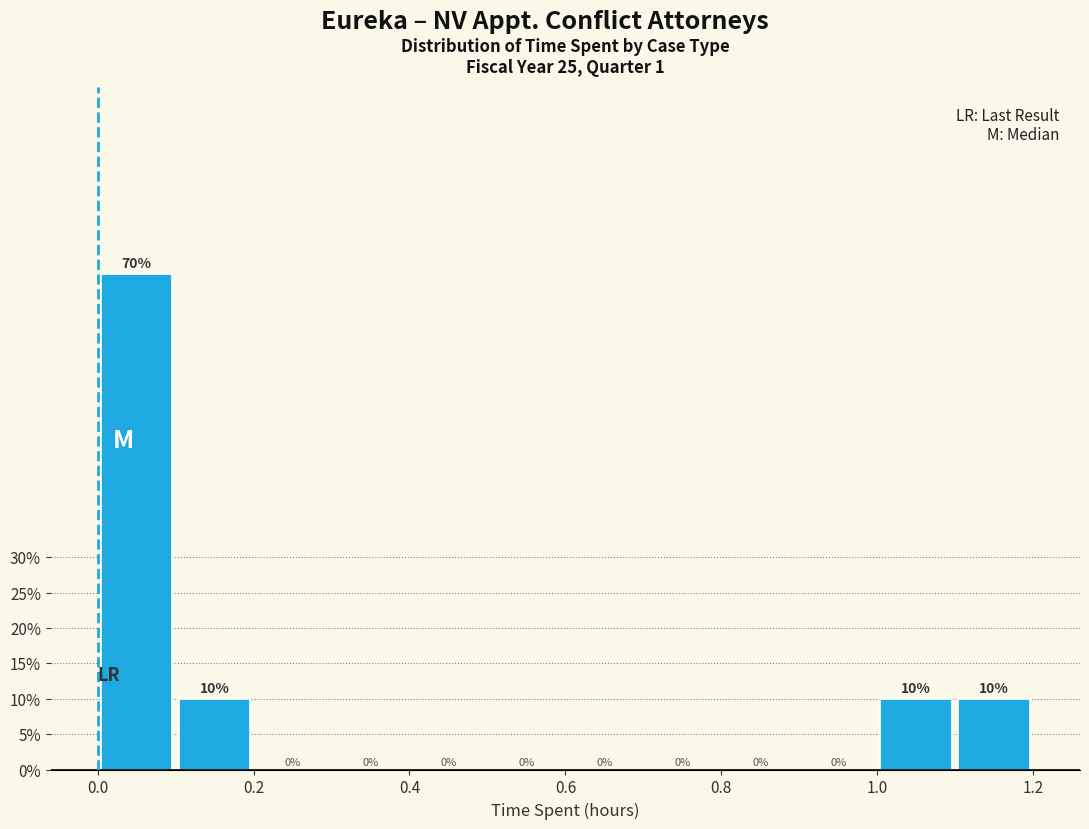

Over which range of the x-axis is the bar tallest?

0.0 to 0.1